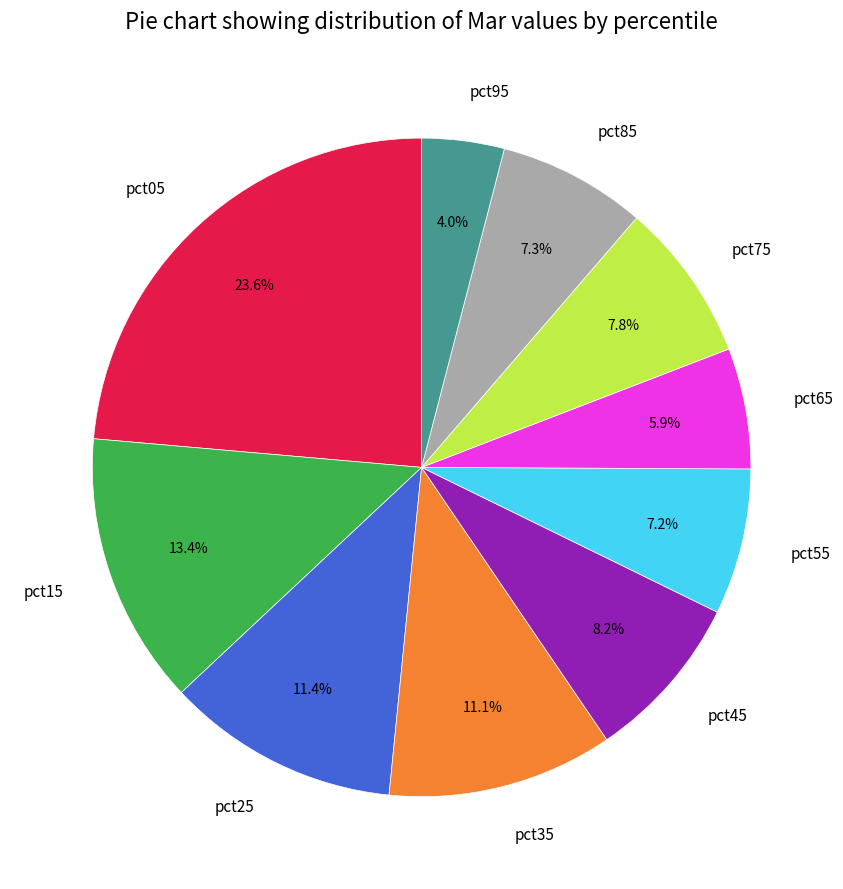

What is the smallest slice in the pie chart?

pct95